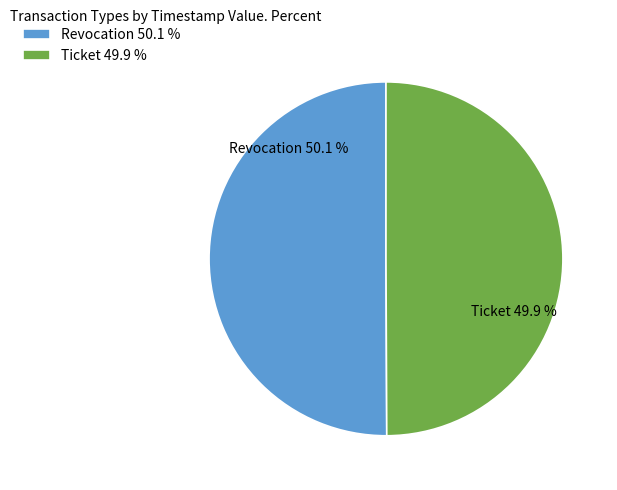

What percentage is the Revocation slice, to the nearest percent?

50%